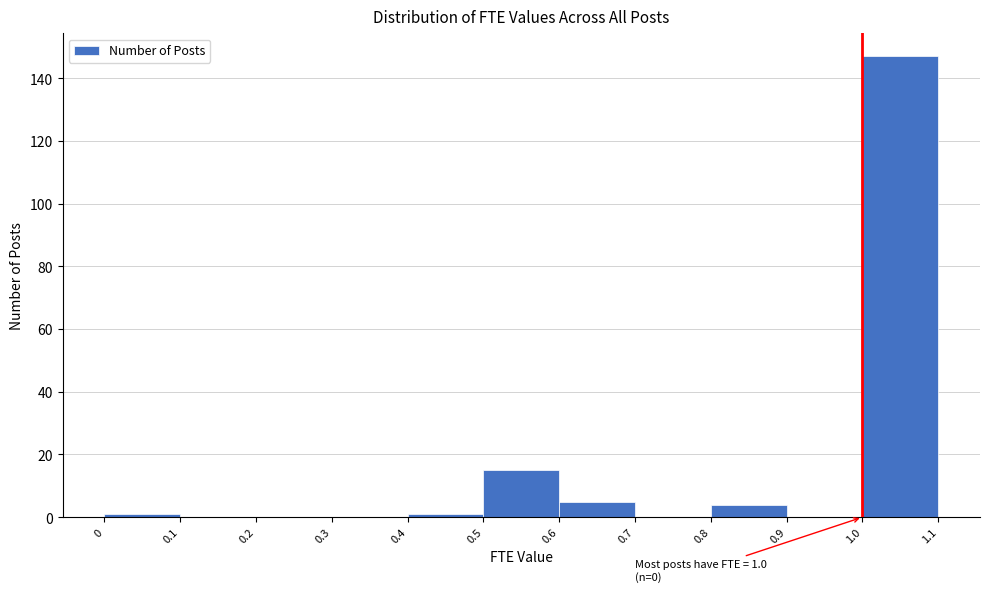

Over which range of the x-axis is the bar tallest?

1.0 to 1.1